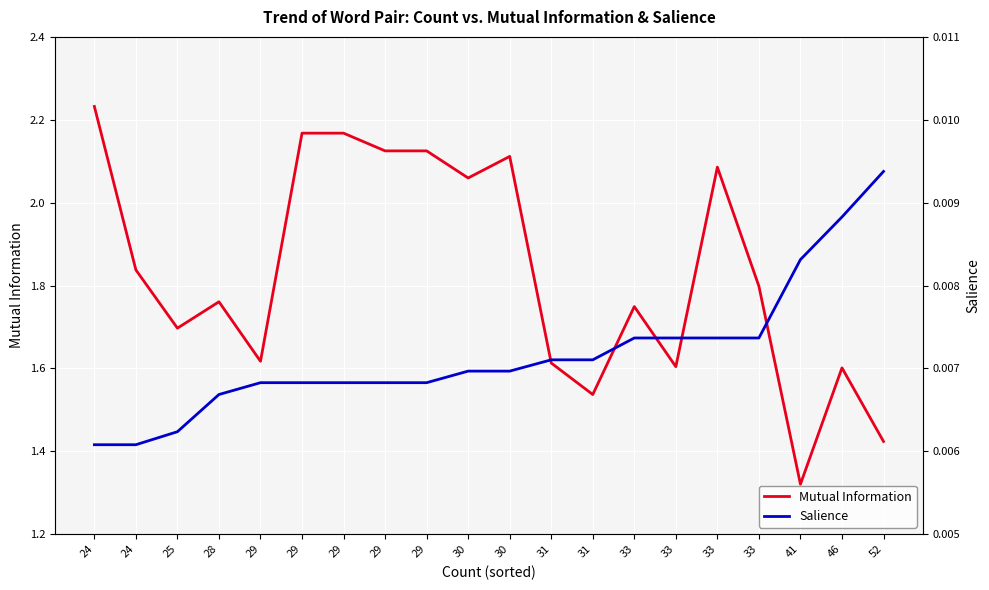

The value of Salience at 29 is 0.0. True or false?

True